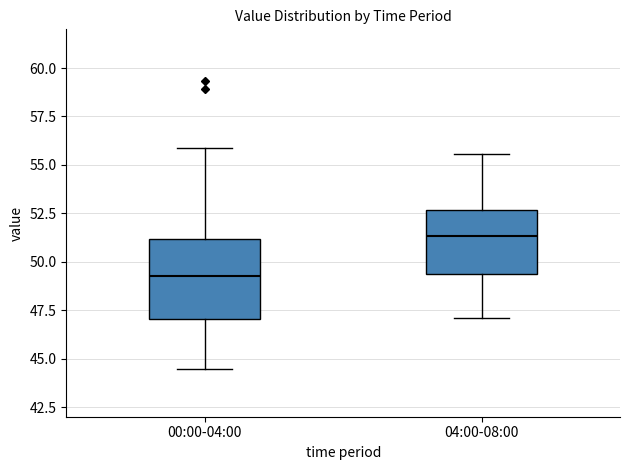

Comparing the boxes themselves (not the whiskers), which one is the tallest?

00:00-04:00